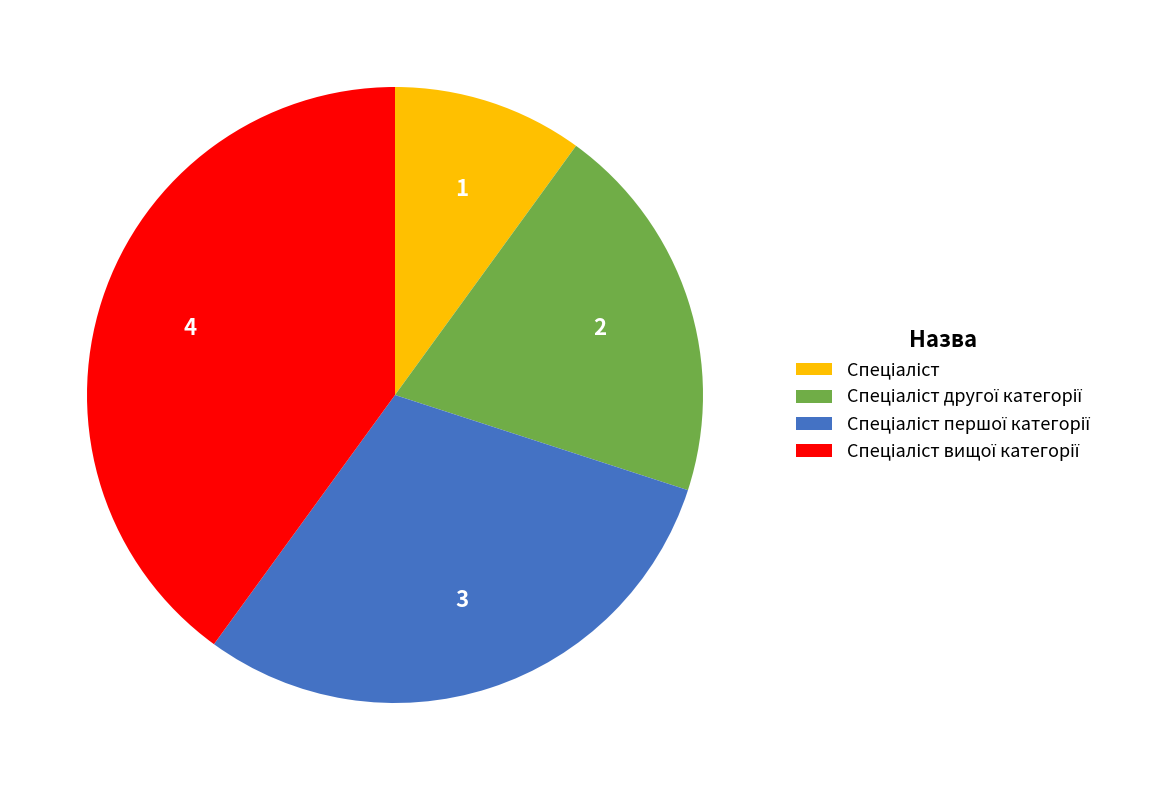

Is there a majority slice in this chart?

No